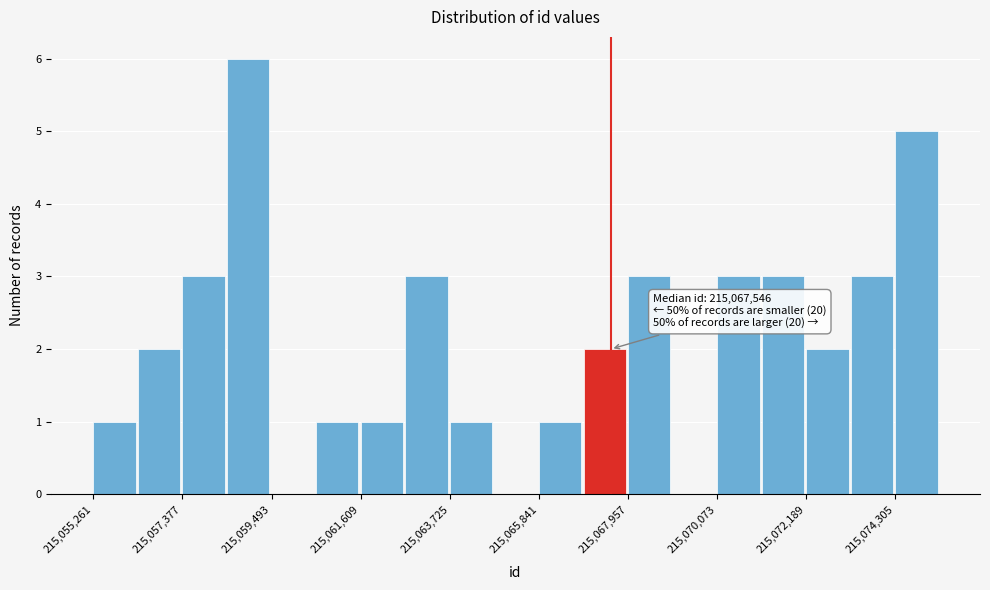

Around what value on the x-axis is the tallest bar? Give the approximate position of its centre, as read against the axis.

215059000